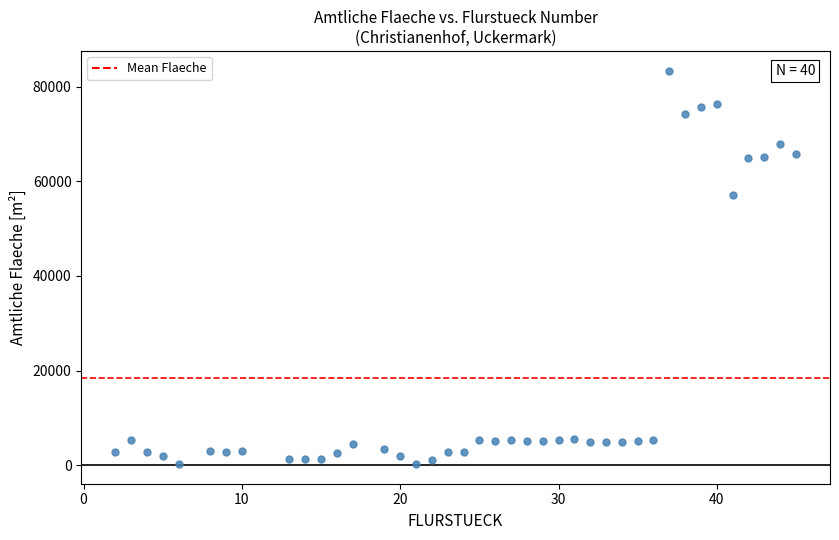

What is the range of X values (max minus min)?

43